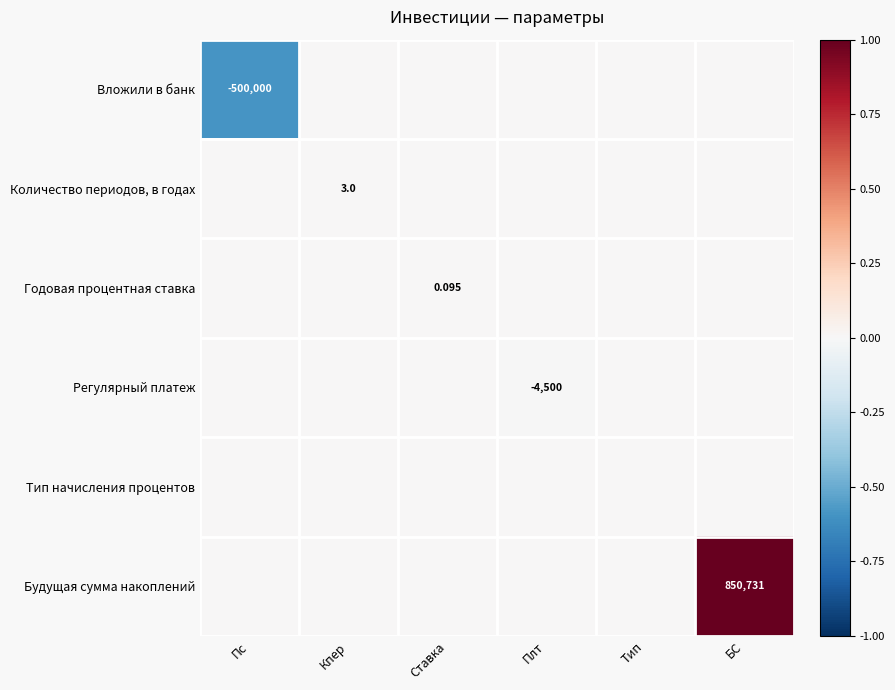

How many data points in Вложили в банк are less than 0?

1